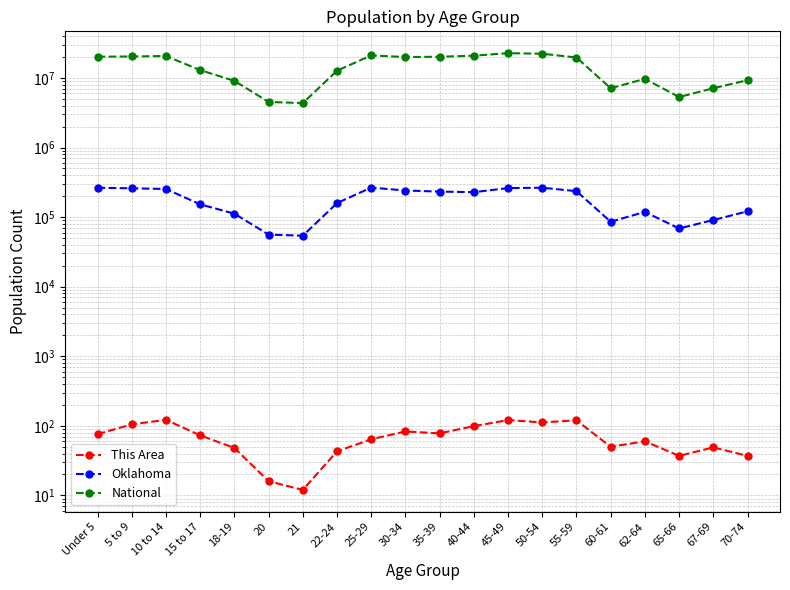

Which series has the largest total across all categories?

National